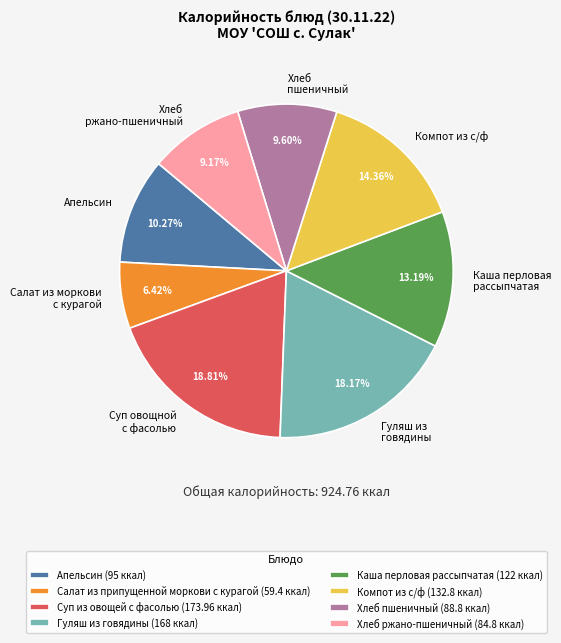

To the nearest percent, what is the average slice percentage?

12%